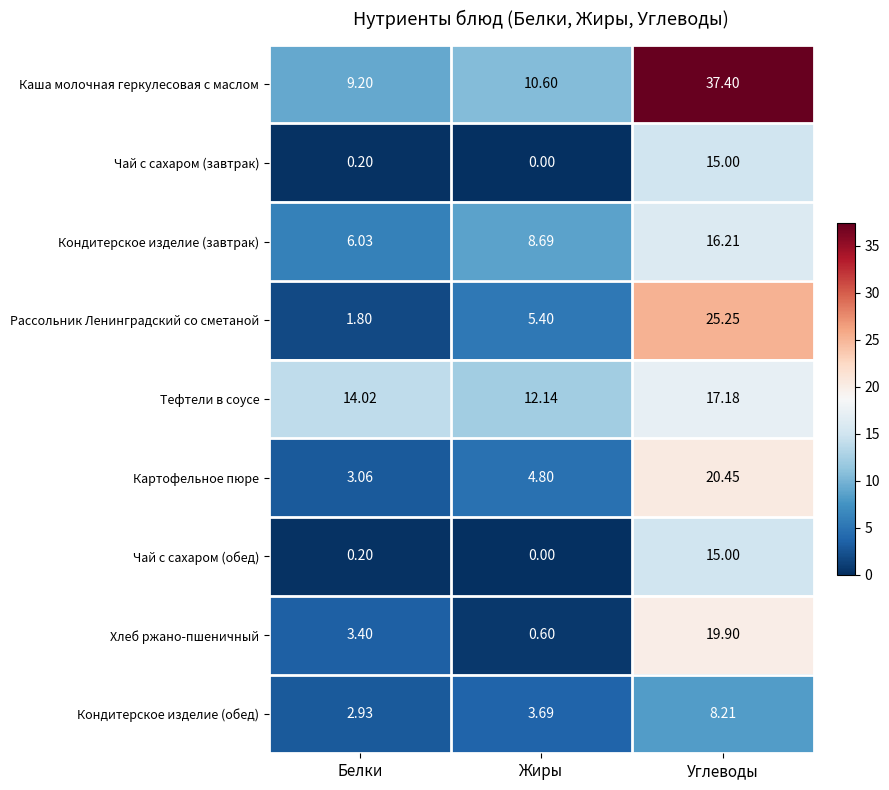

At which label does Хлеб ржано-пшеничный first exceed 3?

Белки